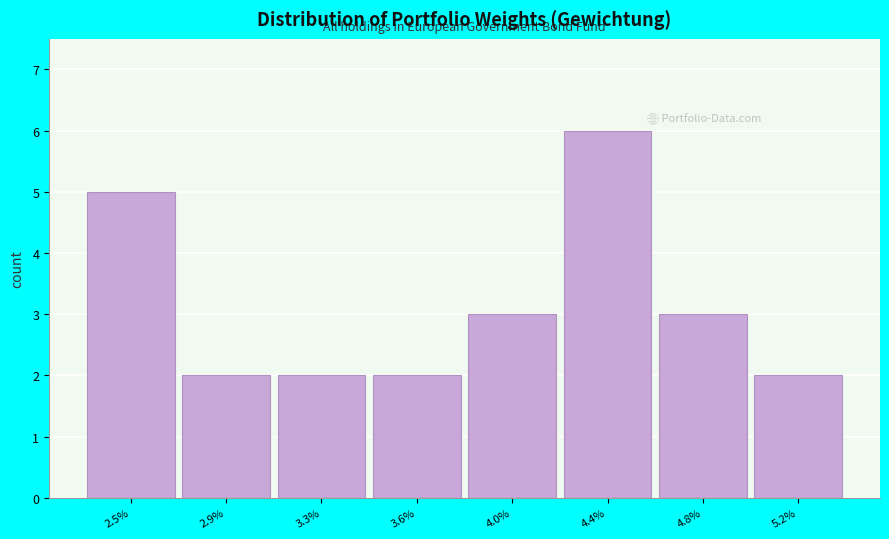

Reading left to right, extract all data points from this chart.

2.5%=5	2.9%=2	3.3%=2	3.6%=2	4.0%=3	4.4%=6	4.8%=3	5.2%=2